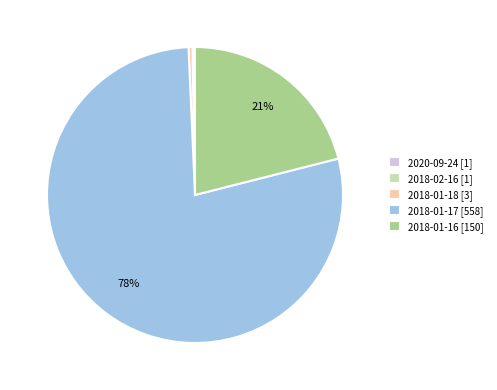

To the nearest percent, what is the average slice percentage?

20%